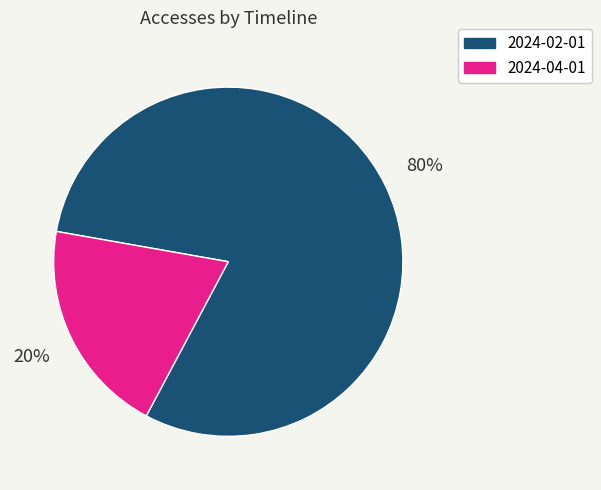

Is there any slice that represents more than half of the pie?

Yes